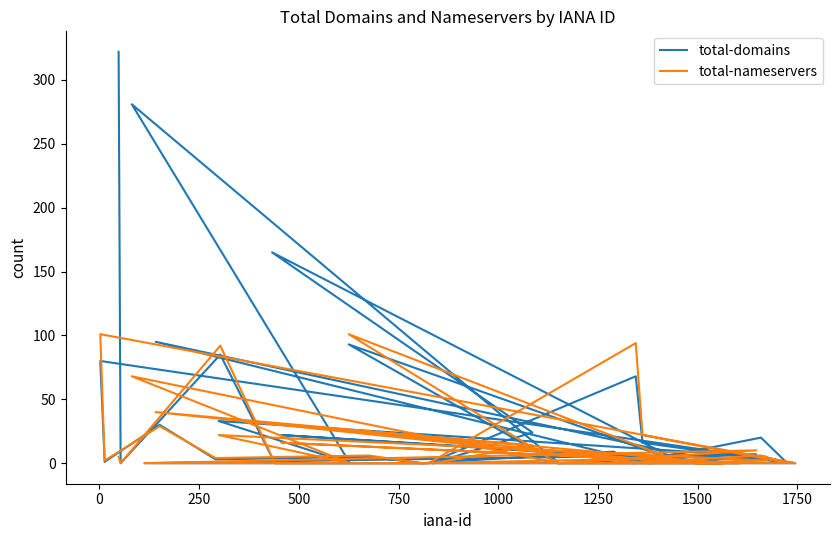

True or false: total-domains and total-nameservers cross at least once.

True